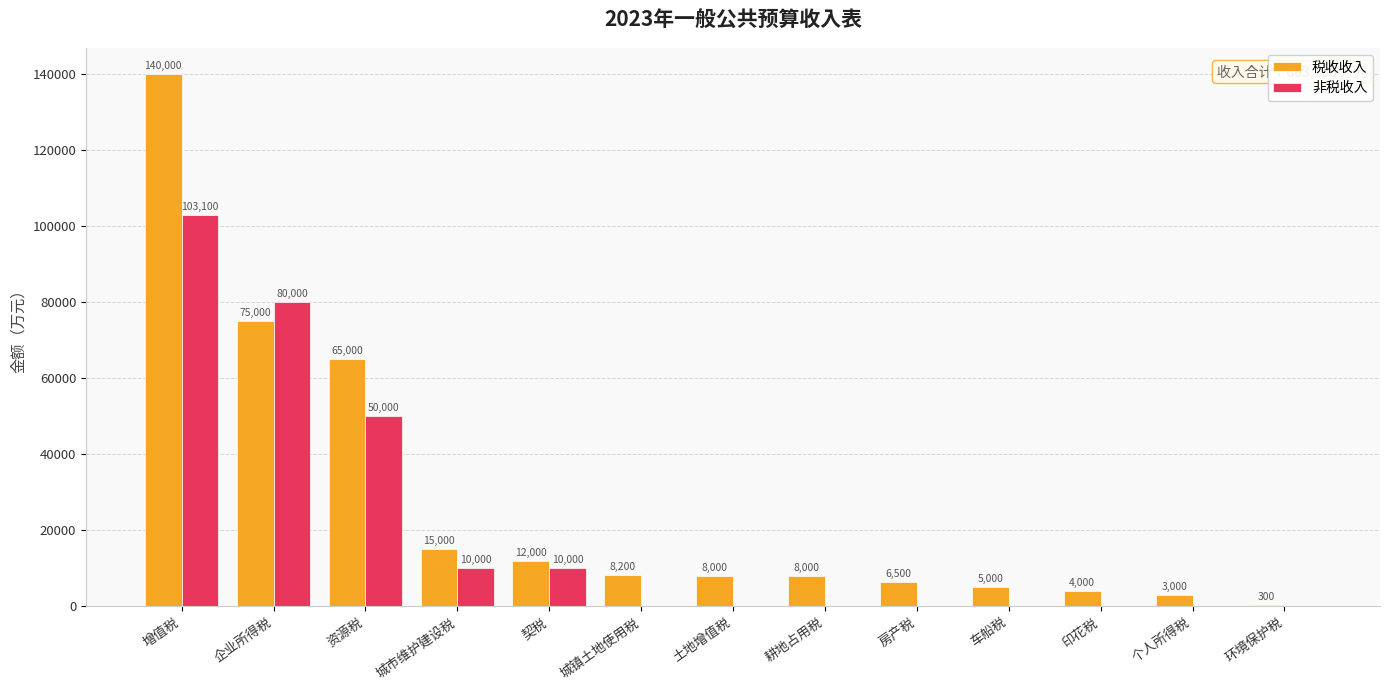

True or false: 非税收入 has a value of 138102 at 企业所得税.

False